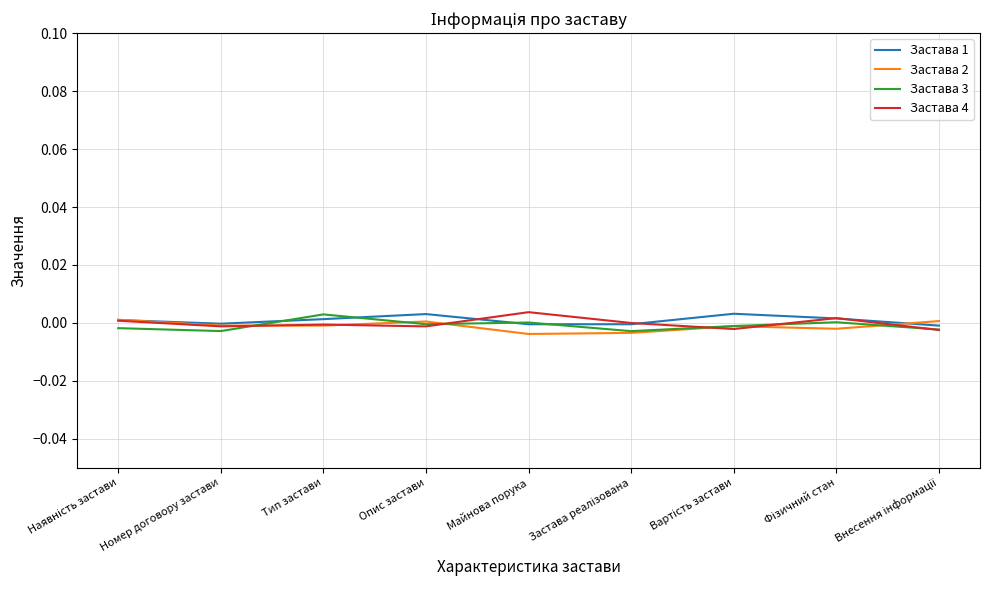

True or false: Застава 3 has a value of 0.0 at Тип застави.

True